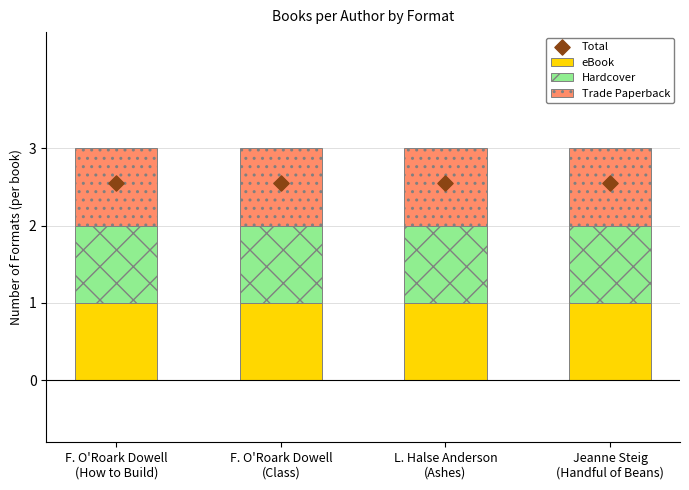

Is the value of Total at F. O'Roark Dowell
(How to Build) greater than the value of eBook at Jeanne Steig
(Handful of Beans)?

Yes